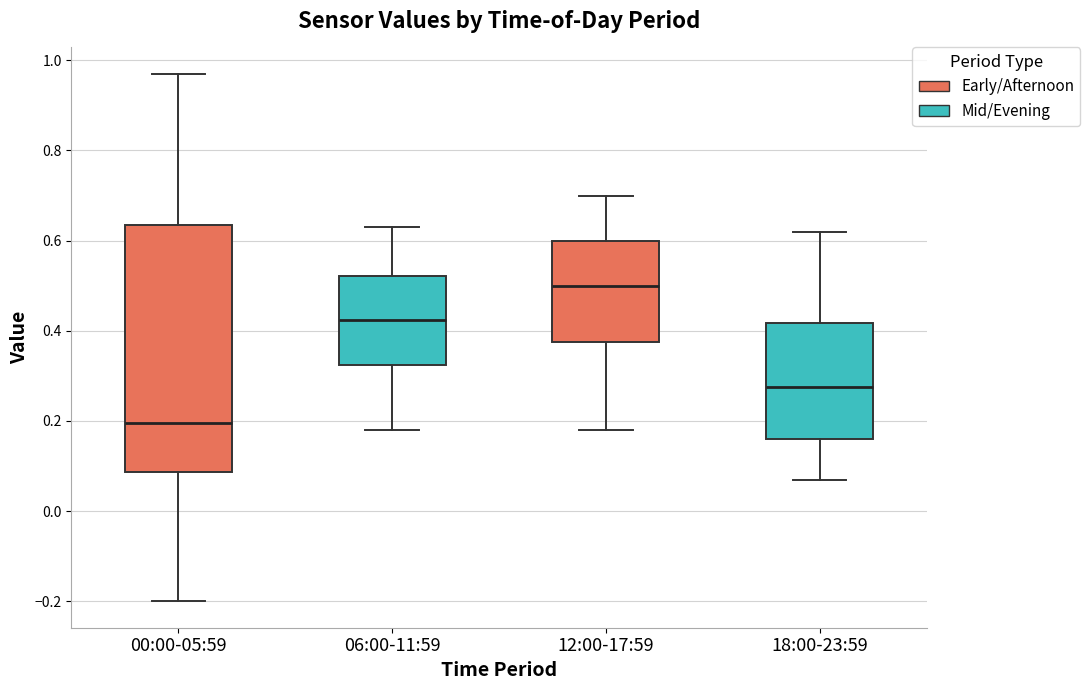

Reading left to right, transcribe this box plot: for each box, give where its median line is, the range the box spans, and where its two whiskers end, as read against the y-axis. The values are not printed on the chart, so give them approximately, as read against the axis.

00:00-05:59: median 0.20, box 0.08 to 0.64, whiskers -0.20 to 0.98
06:00-11:59: median 0.42, box 0.32 to 0.52, whiskers 0.18 to 0.64
12:00-17:59: median 0.50, box 0.38 to 0.60, whiskers 0.18 to 0.70
18:00-23:59: median 0.28, box 0.16 to 0.42, whiskers 0.08 to 0.62